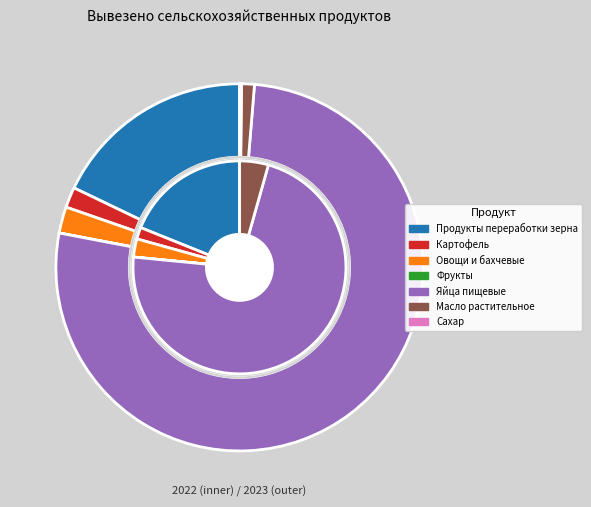

Which has a higher value, Продукты переработки зерна or Масло растительное?

Продукты переработки зерна